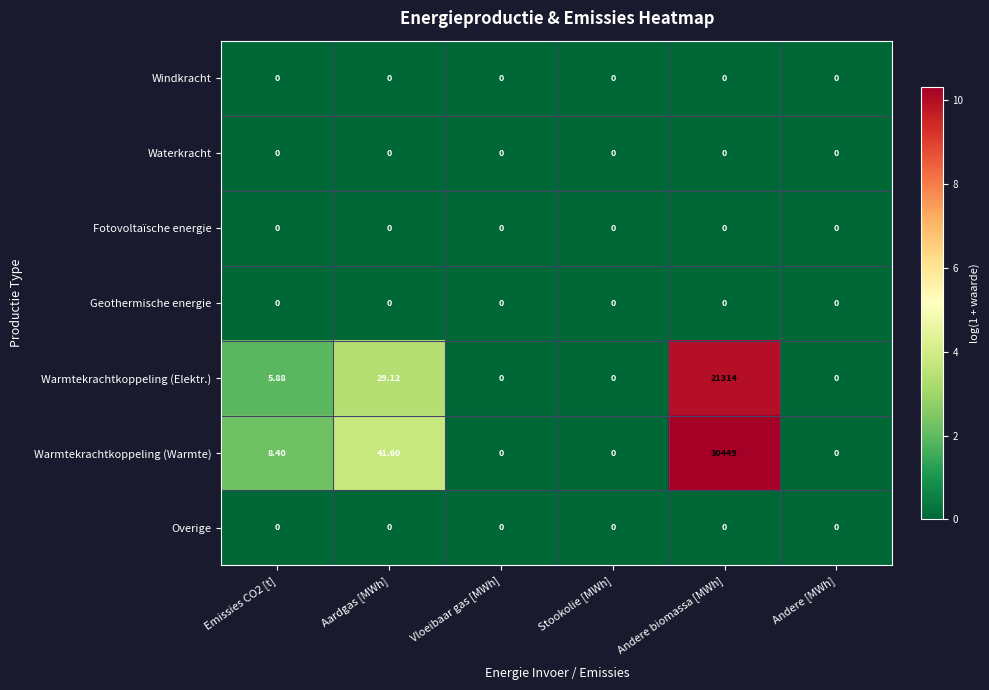

At which category is the sum across all series the highest?

Andere biomassa [MWh]